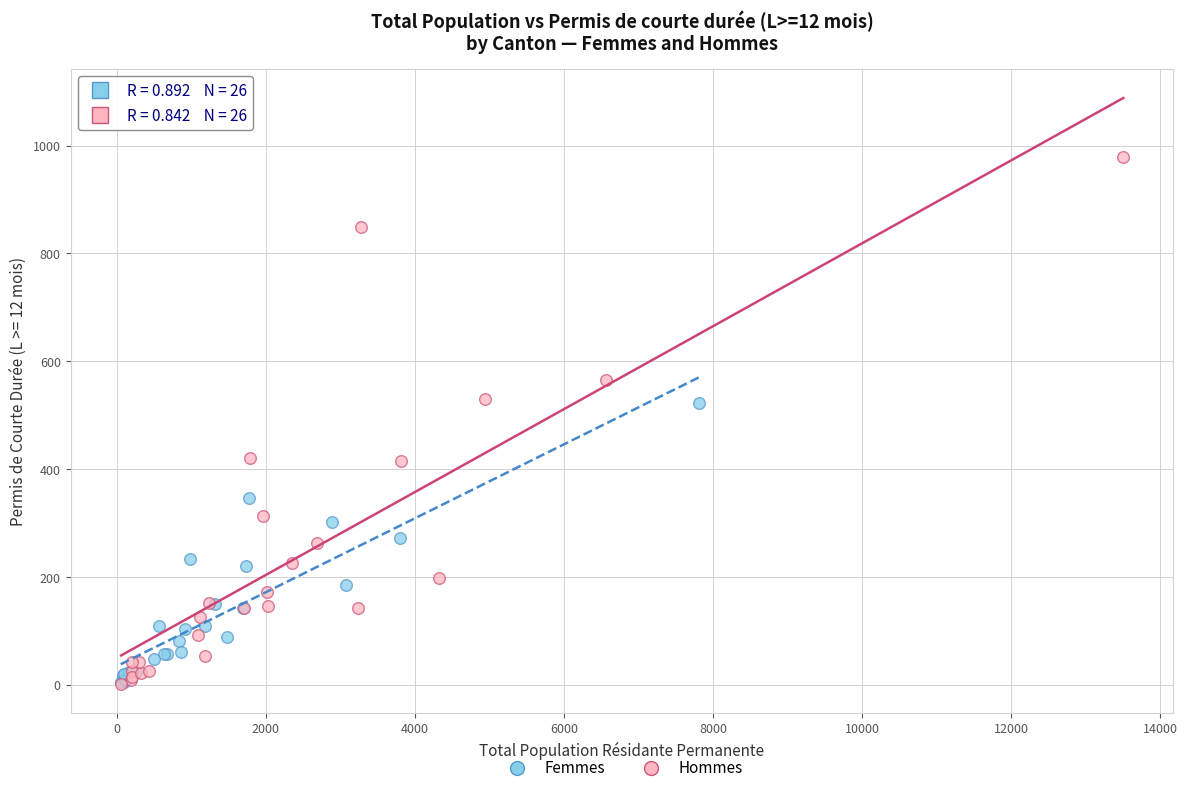

Which series reaches the maximum Y coordinate?

Hommes